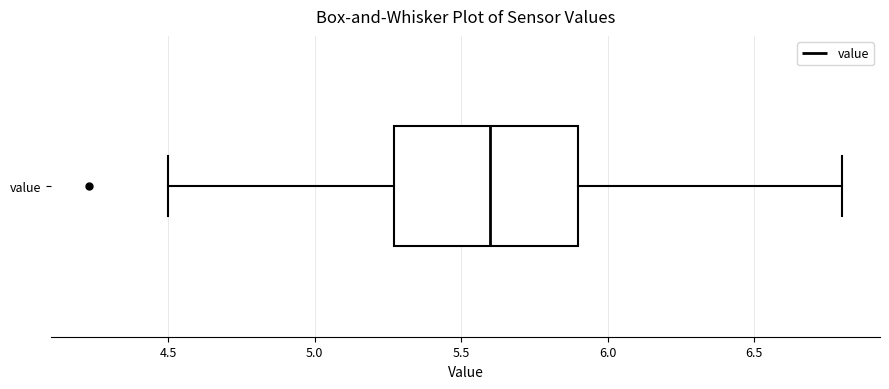

Transcribe this box plot: give where the median line is, the range the box spans, and where the two whiskers end, as read against the x-axis. The values are not printed on the chart, so give them approximately, as read against the axis.

median 5.60, box 5.25 to 5.90, whiskers 4.50 to 6.80